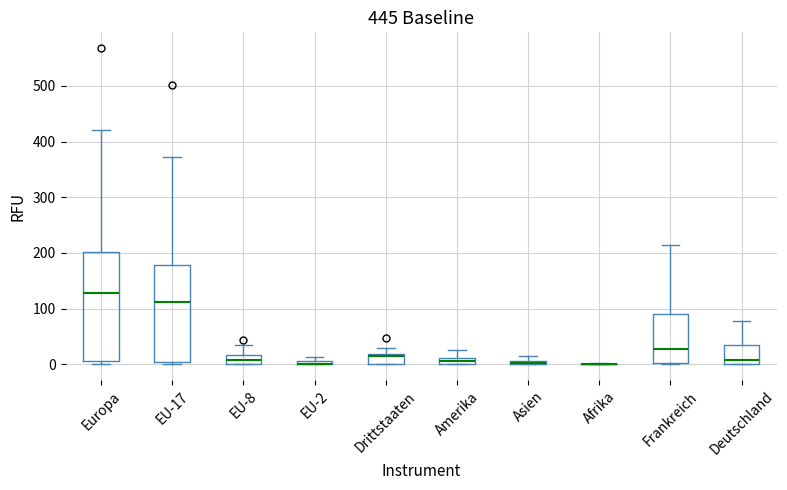

Comparing the boxes themselves (not the whiskers), which one is the tallest?

Europa